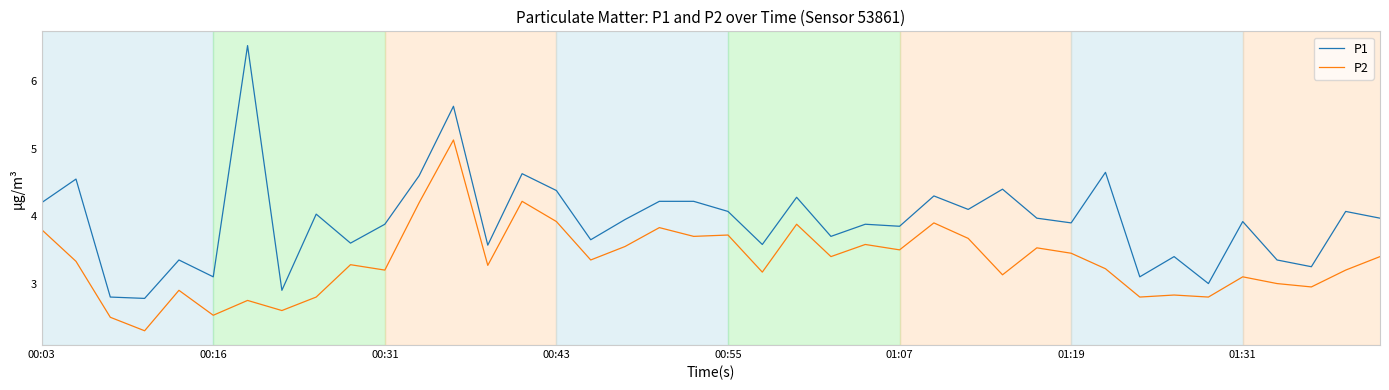

Does the chart have visible grid lines?

Yes